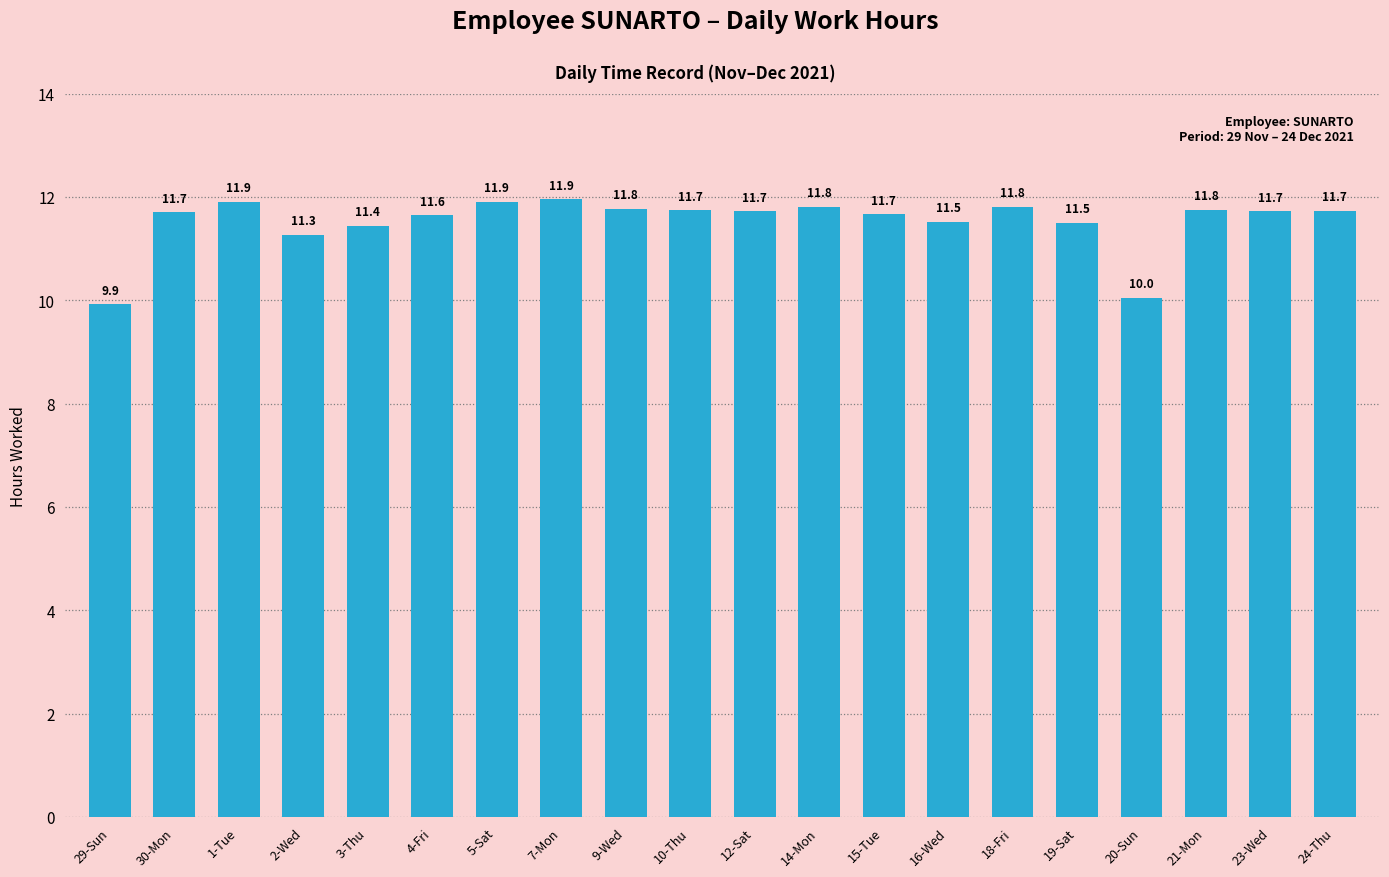

The value at 12-Sat is 11.7. True or false?

True